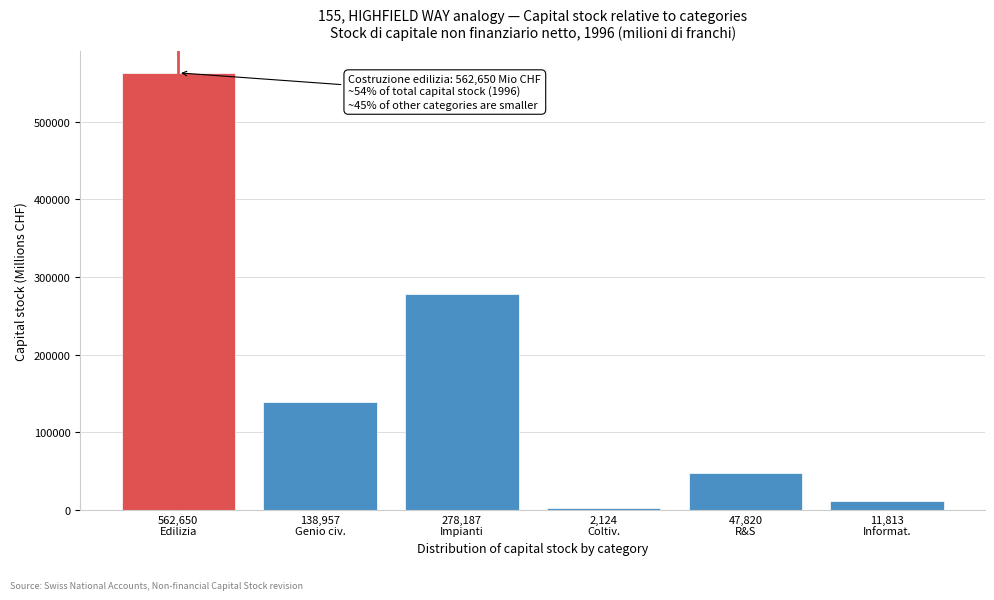

Reading left to right, what are all the values shown in this chart?

562649.5	138957.2	278187.3	2123.8	47819.5	11812.8